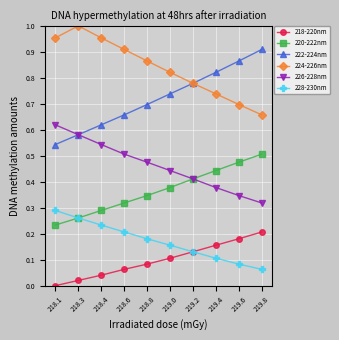

True or false: 218-220nm has more than 2 interior local peaks.

False